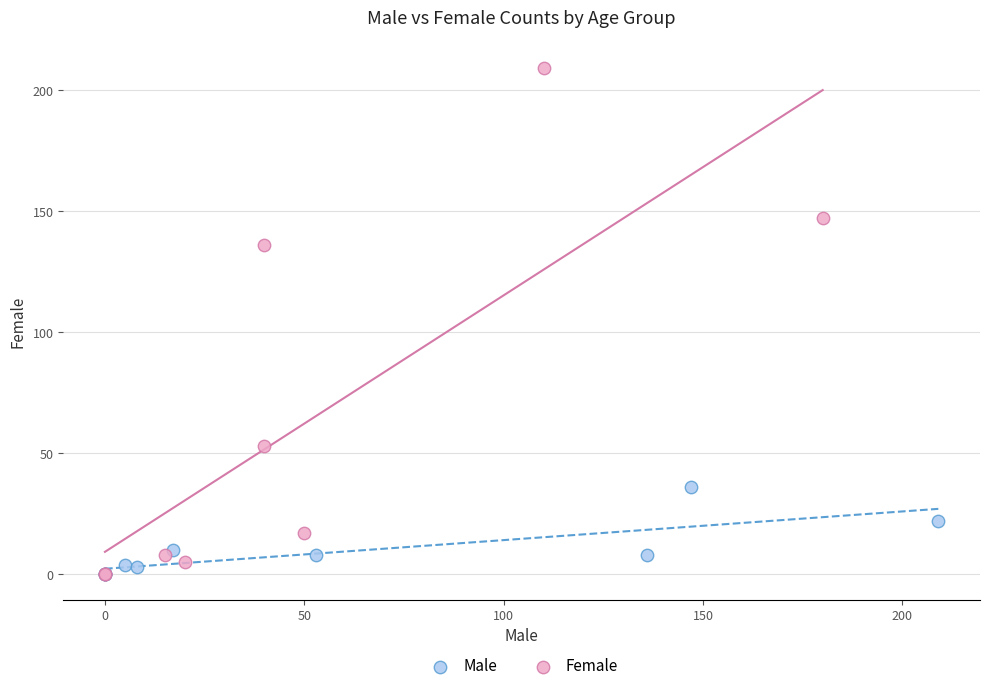

Which series has the largest Y range (max minus min)?

Female